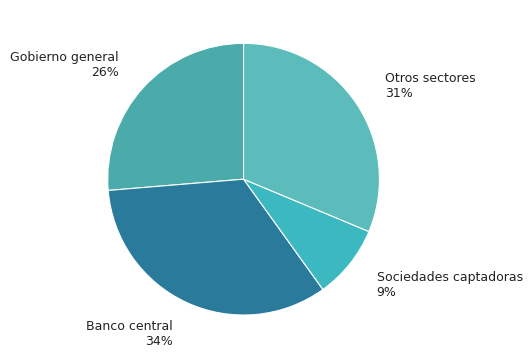

Which slice is the largest?

Banco central